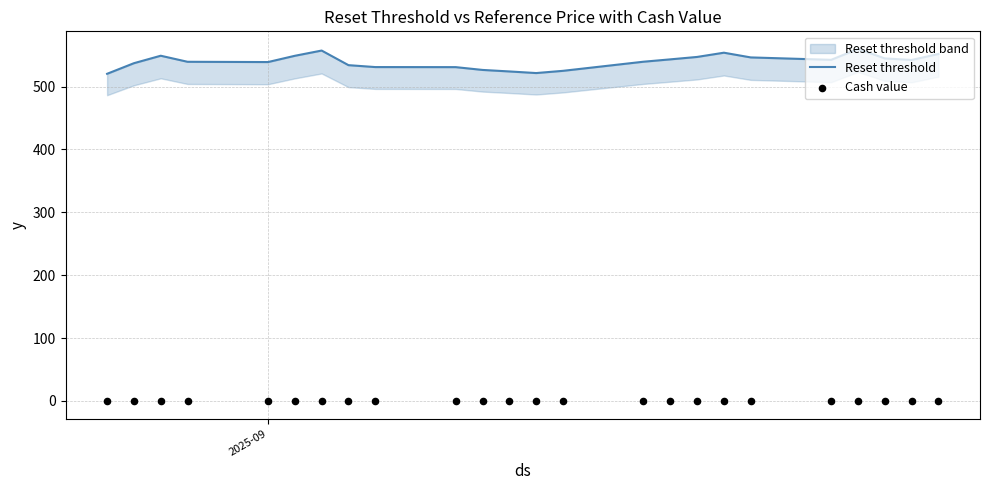

At how many categories does at least one series exceed 295?

24